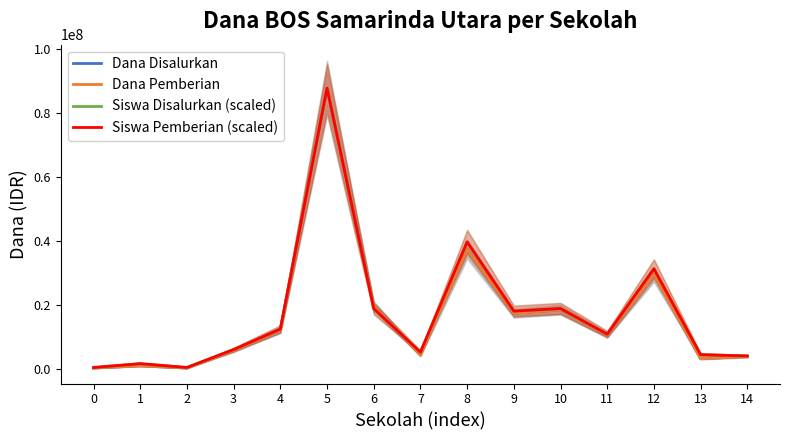

After their last crossing, which series has the higher values: Dana Disalurkan or Siswa Pemberian (scaled)?

Siswa Pemberian (scaled)